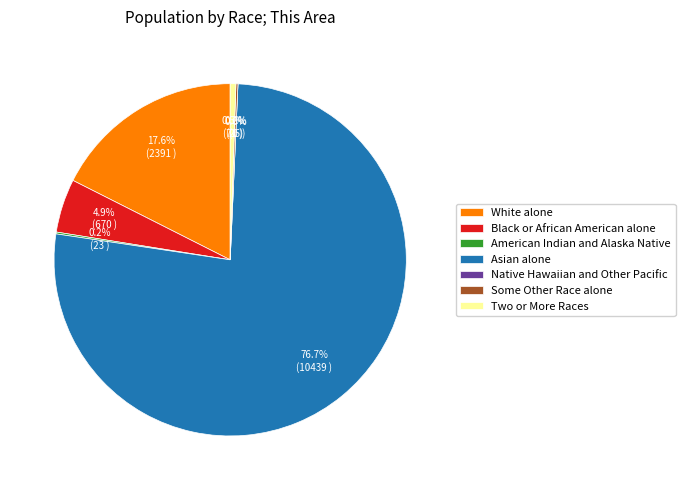

Rank the categories by value from lowest to highest.

Native Hawaiian and Other Pacific, American Indian and Alaska Native, Some Other Race alone, Two or More Races, Black or African American alone, White alone, Asian alone